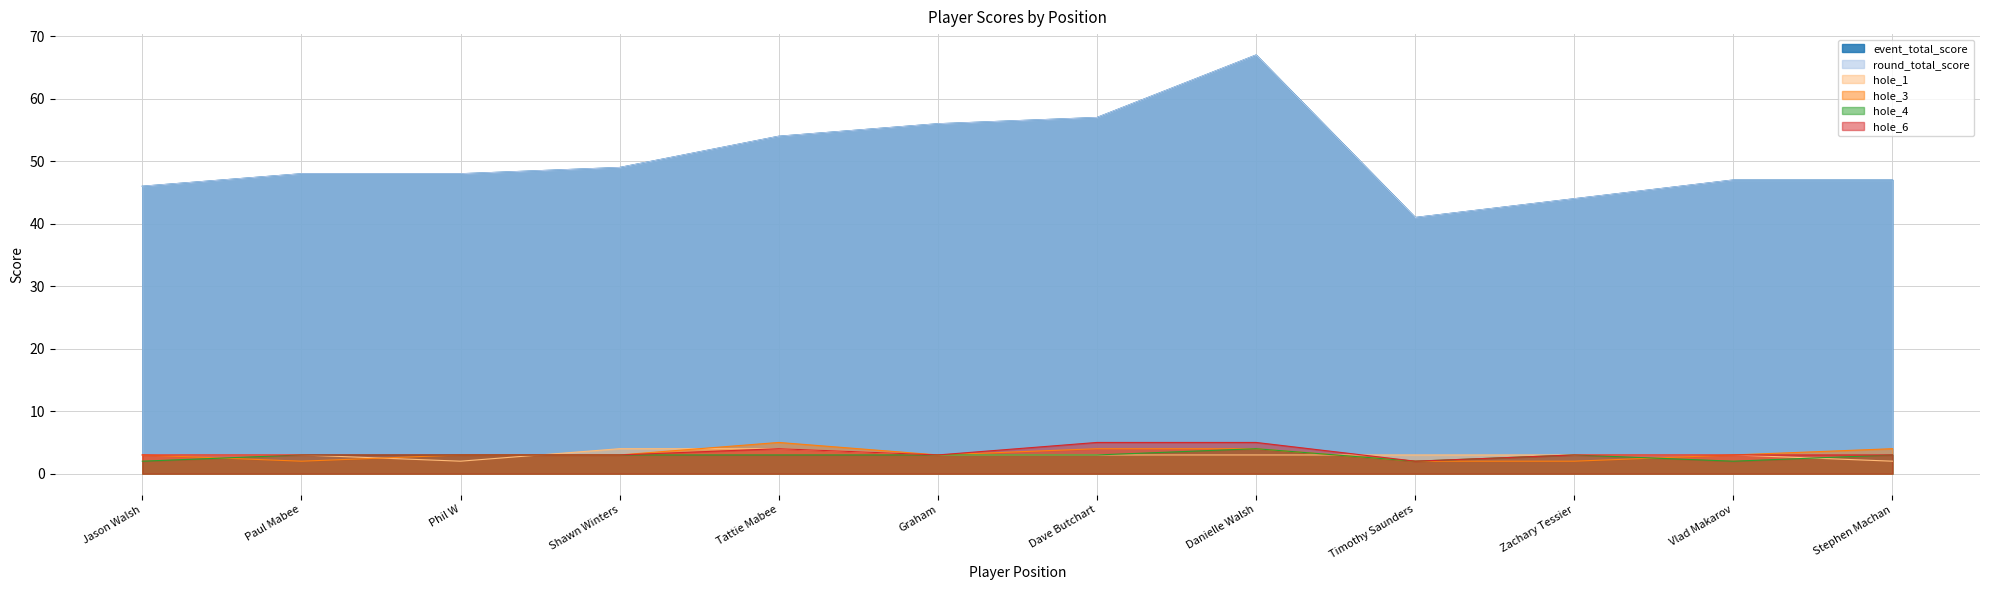

Is it true that hole_6 equals 3 at Graham?

True